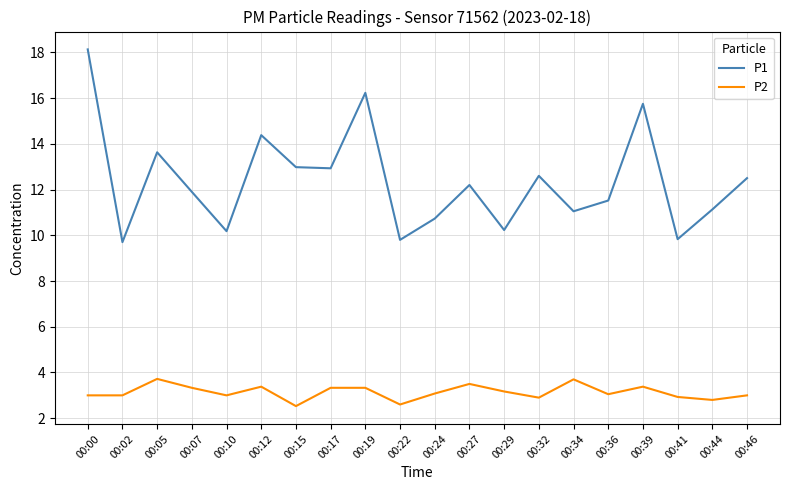

True or false: P2 has a value of 1.7 at 00:07.

False